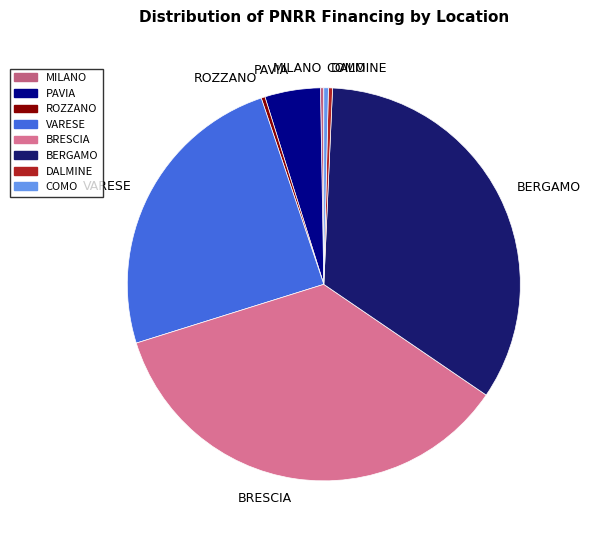

Is there any slice that represents more than half of the pie?

No